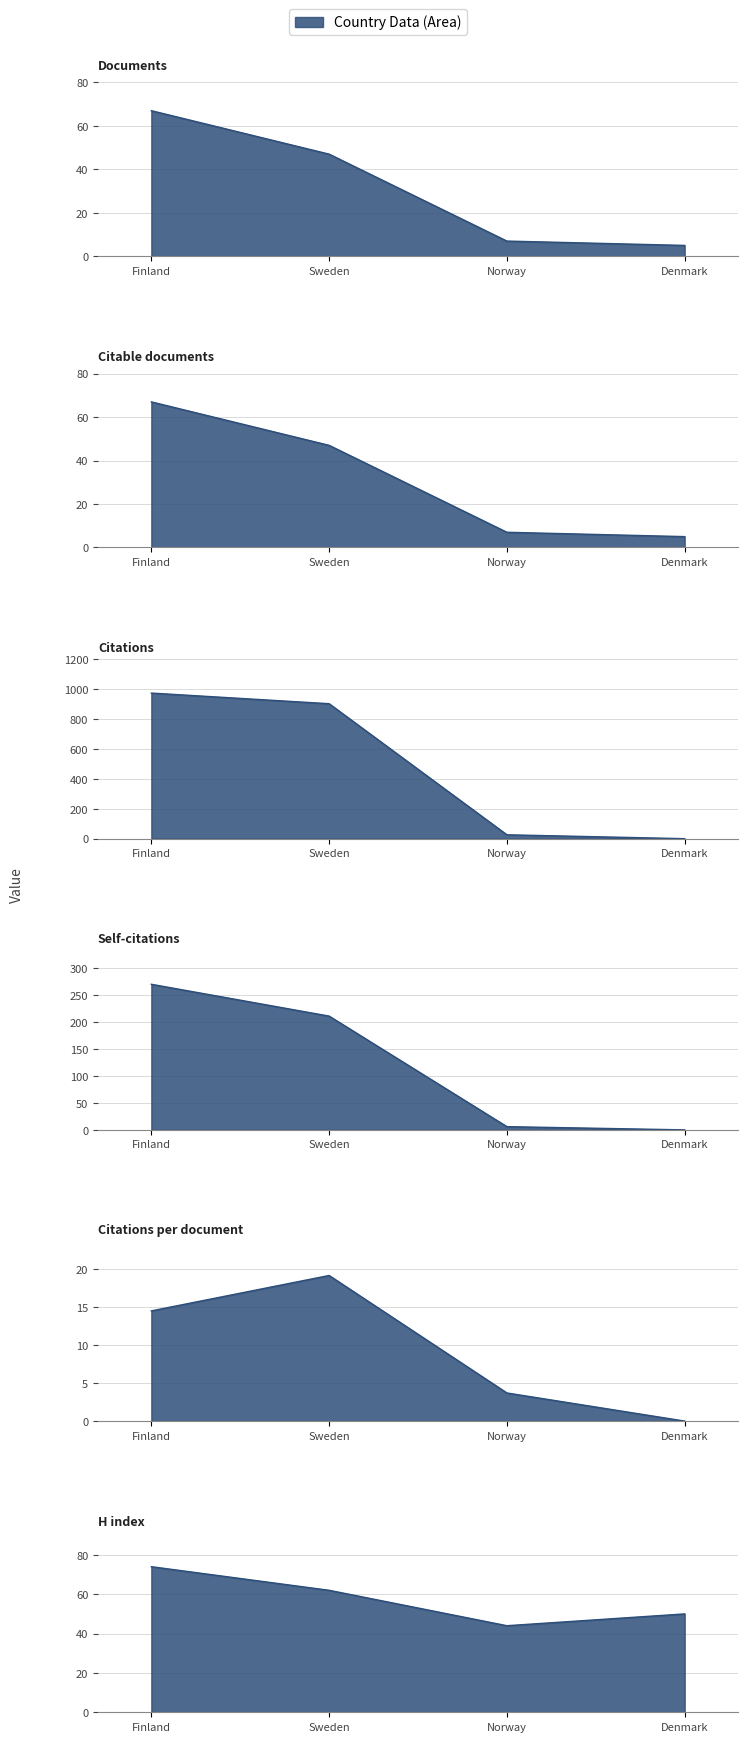

In Citations per document, how many points are higher than both neighbors (excluding endpoints)?

1